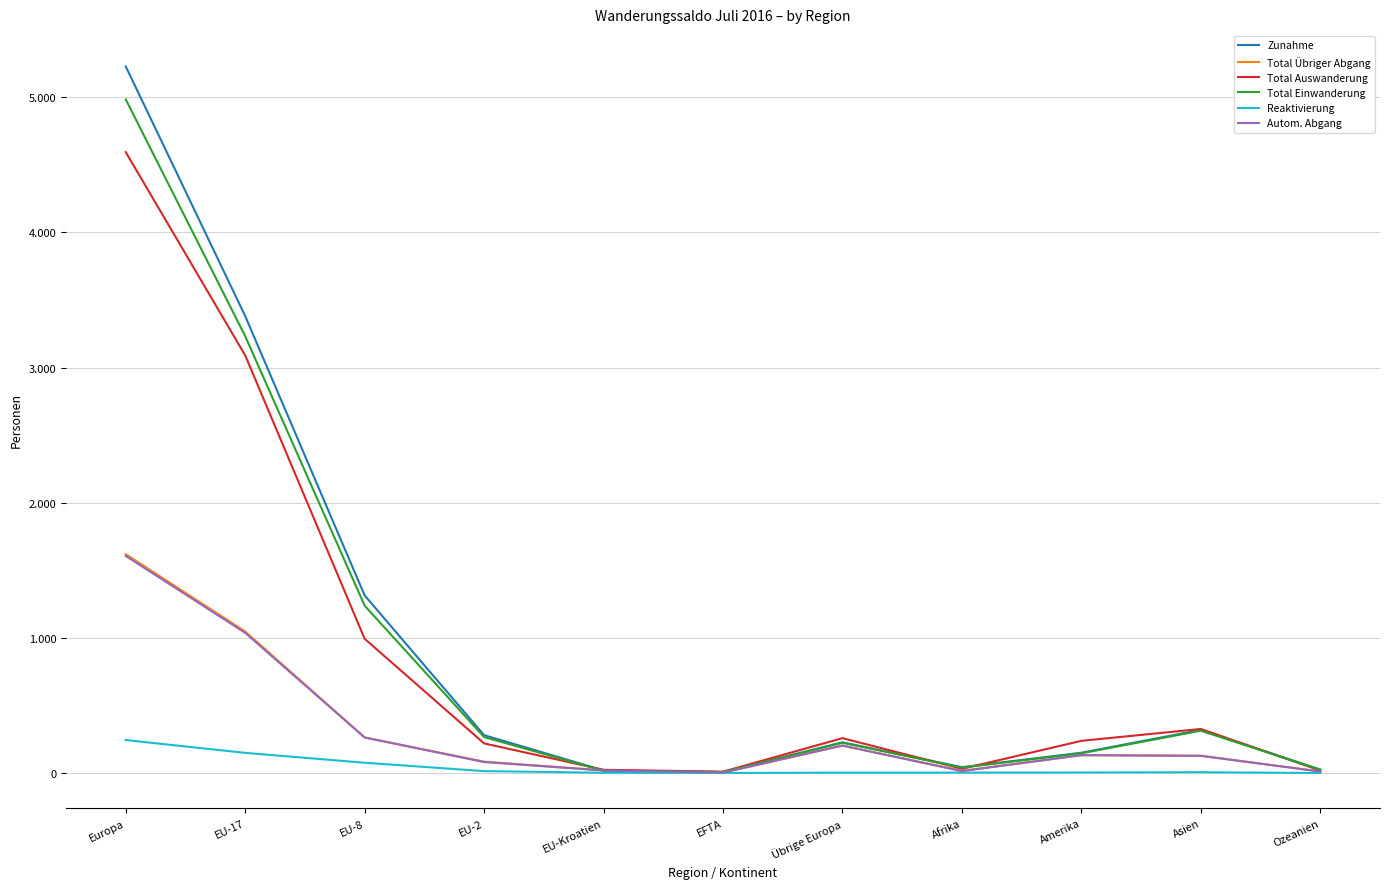

Which series has the largest total across all categories?

Zunahme